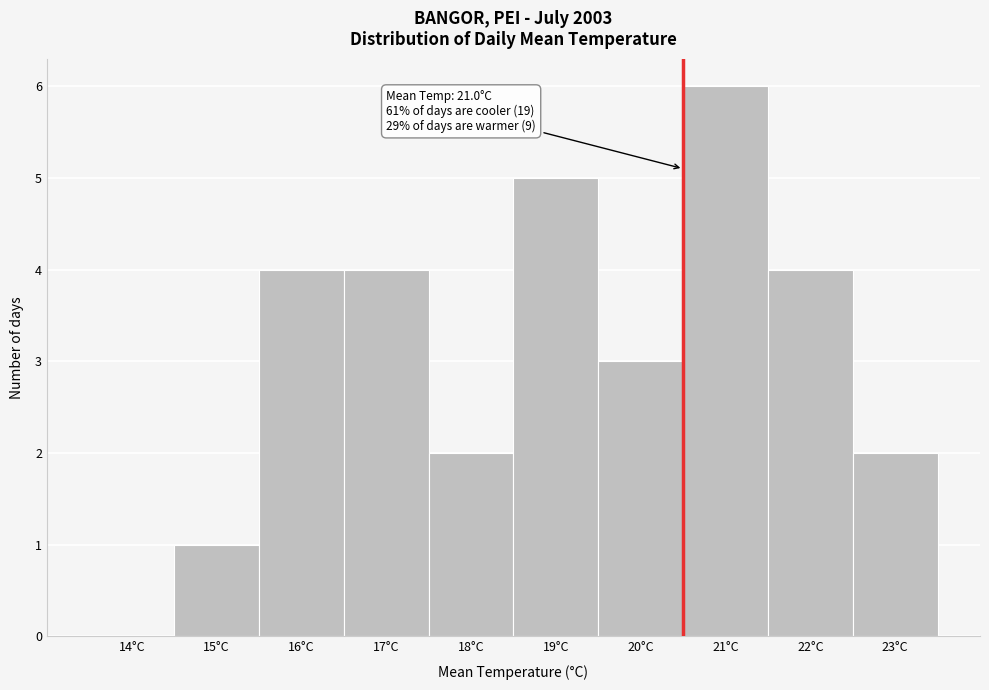

Reading left to right, extract all data points from this chart.

14°C=0	15°C=1	16°C=4	17°C=4	18°C=2	19°C=5	20°C=3	21°C=6	22°C=4	23°C=2